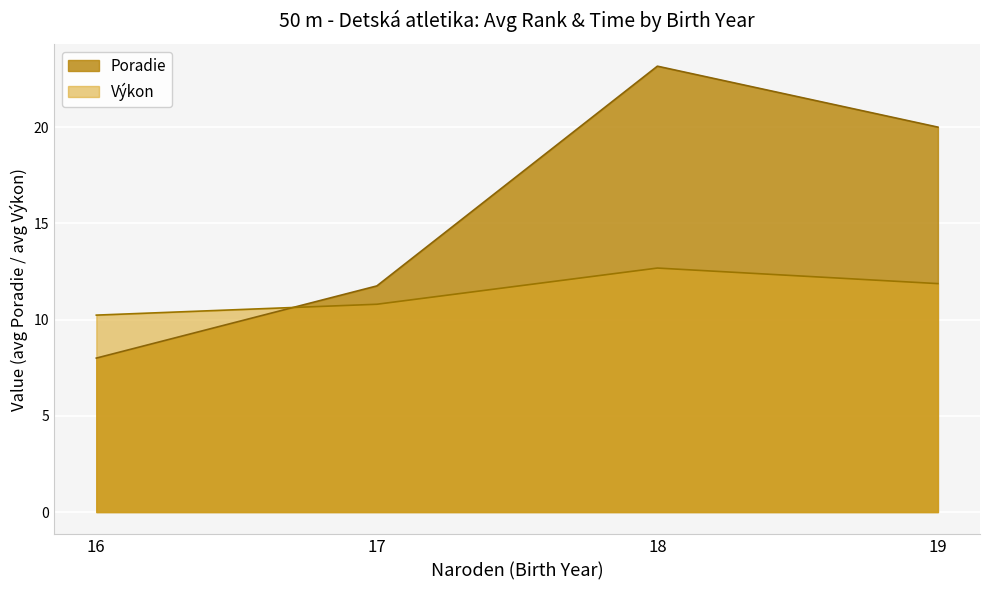

Where do Poradie and Výkon first cross each other?

16 and 17